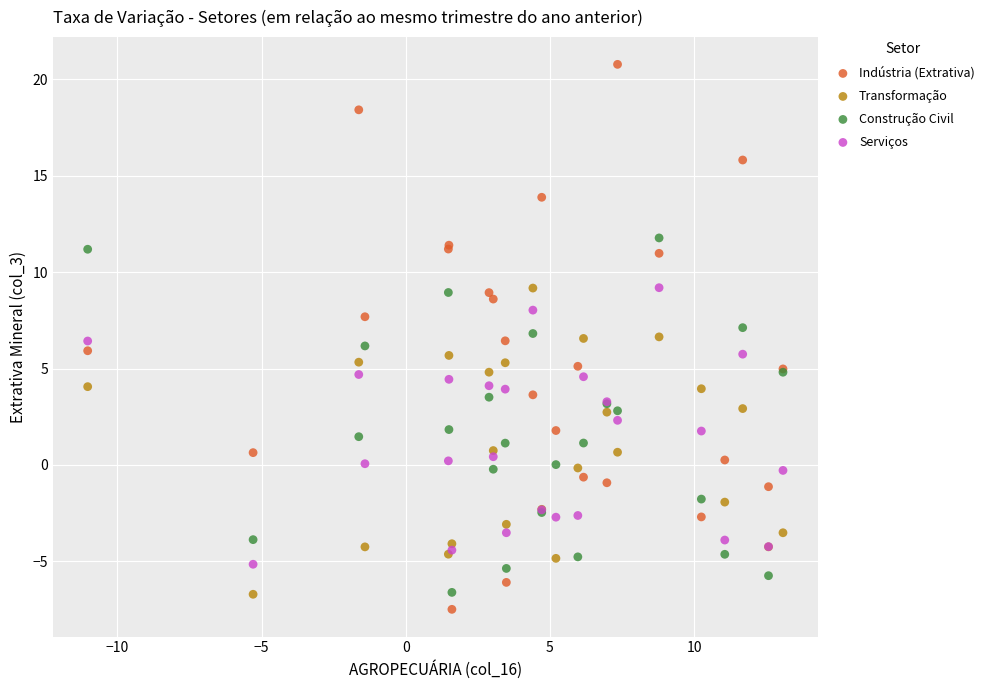

Which series contains the highest Y value?

Indústria (Extrativa)